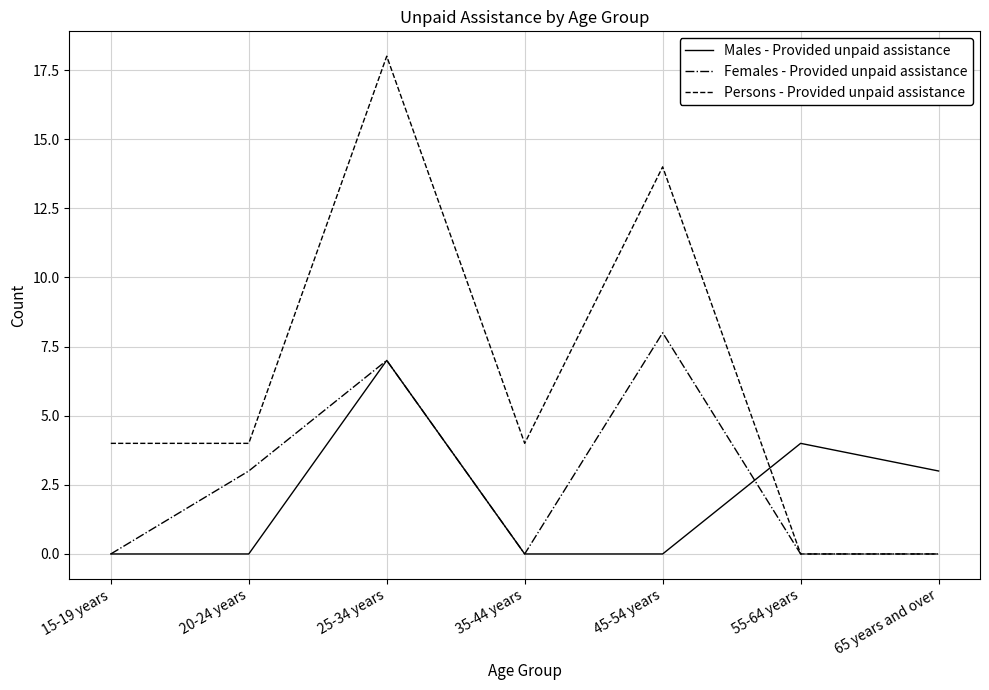

What is the difference between the second highest and minimum values in the Males - Provided unpaid assistance series?

4